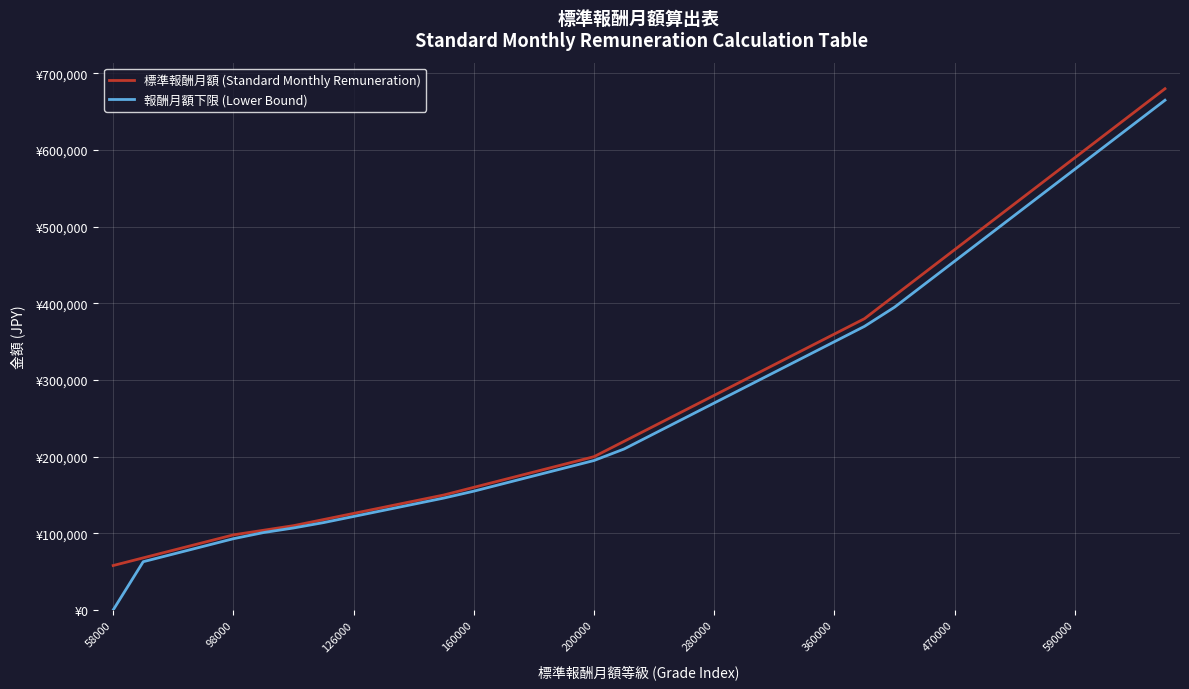

Does the chart have visible grid lines?

Yes